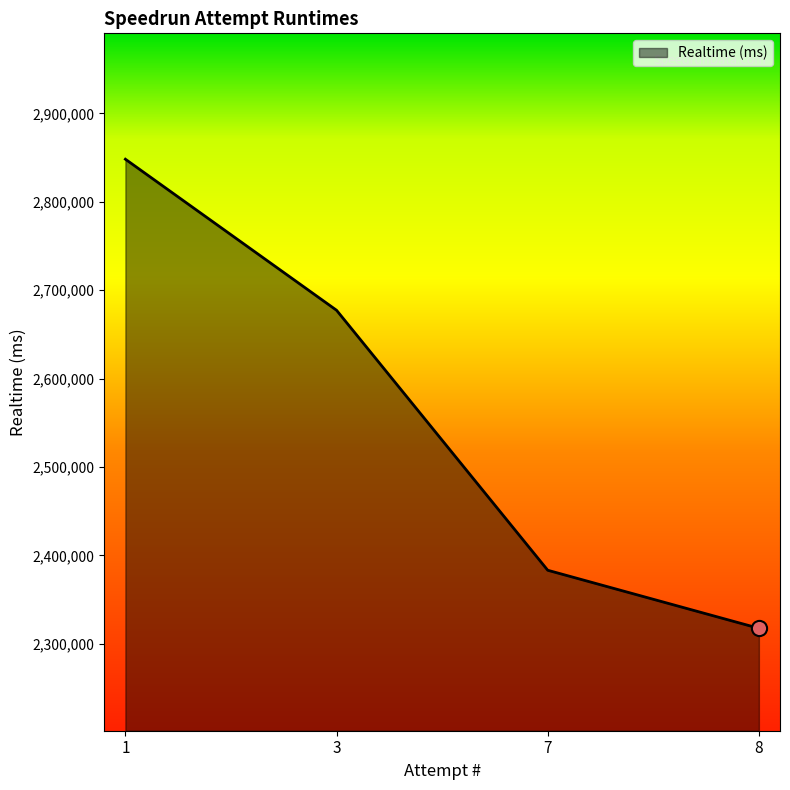

What is the ratio of the value at 1 to the value at 7?

1.2